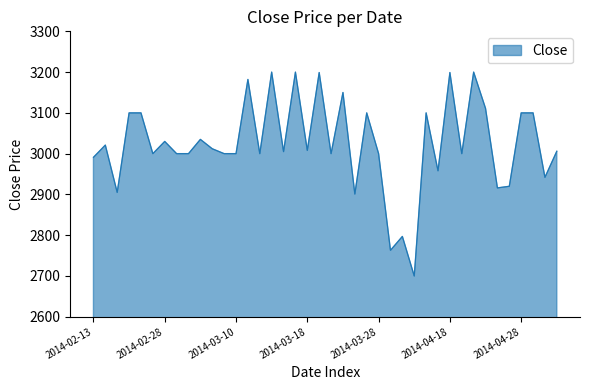

How many lines are shown in the chart?

1